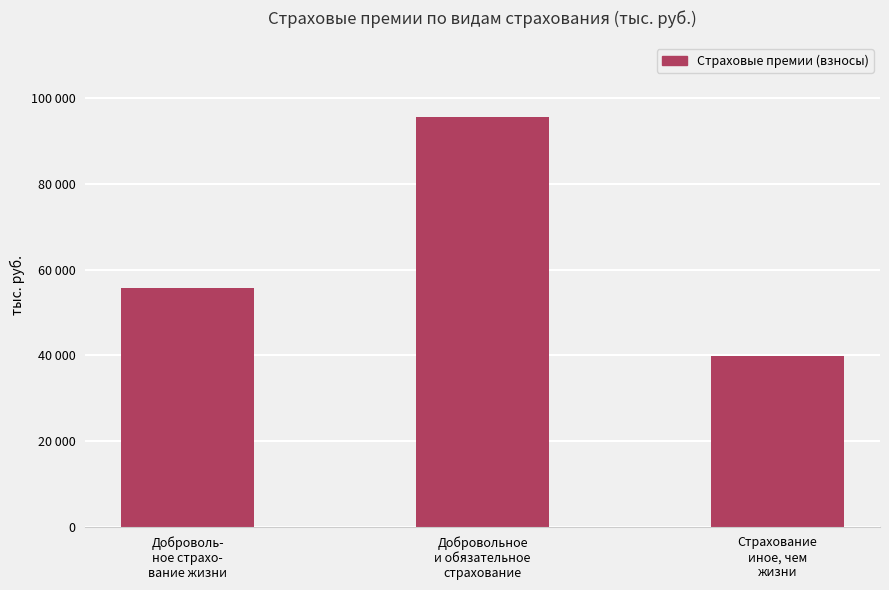

Rank the categories by value from lowest to highest.

Страхование
иное, чем
жизни, Доброволь-
ное страхо-
вание жизни, Добровольное
и обязательное
страхование